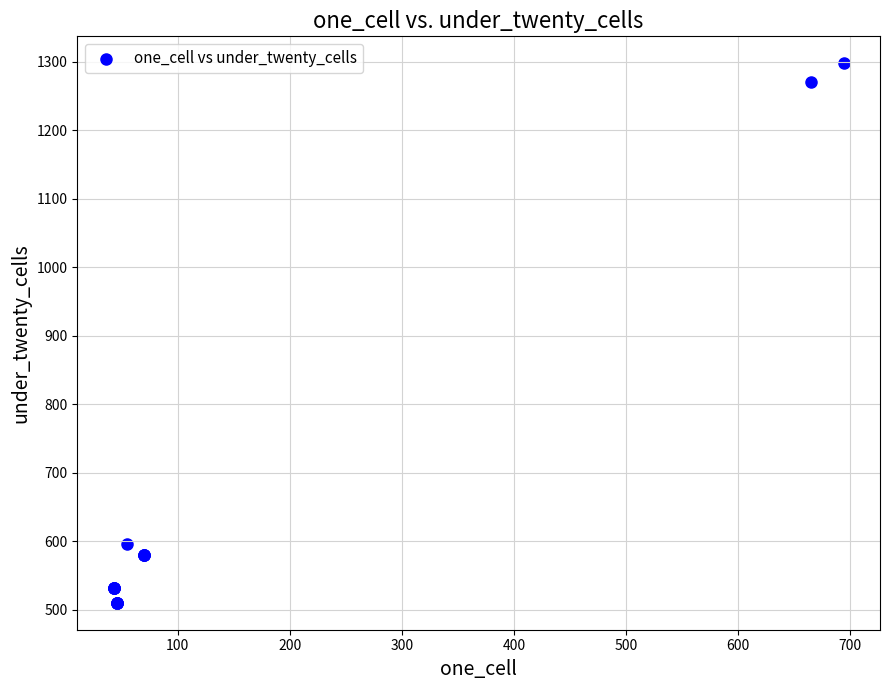

What Y value in the scatter plot is closest to 904?

596